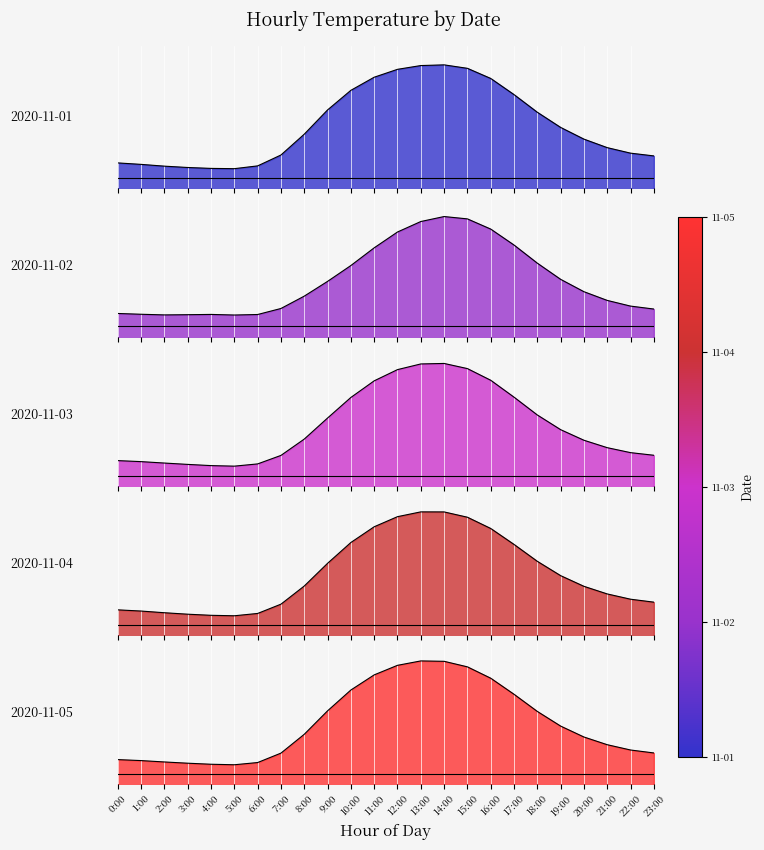

Between 17:00 and 18:00, which series saw the biggest shift?

2020-11-01